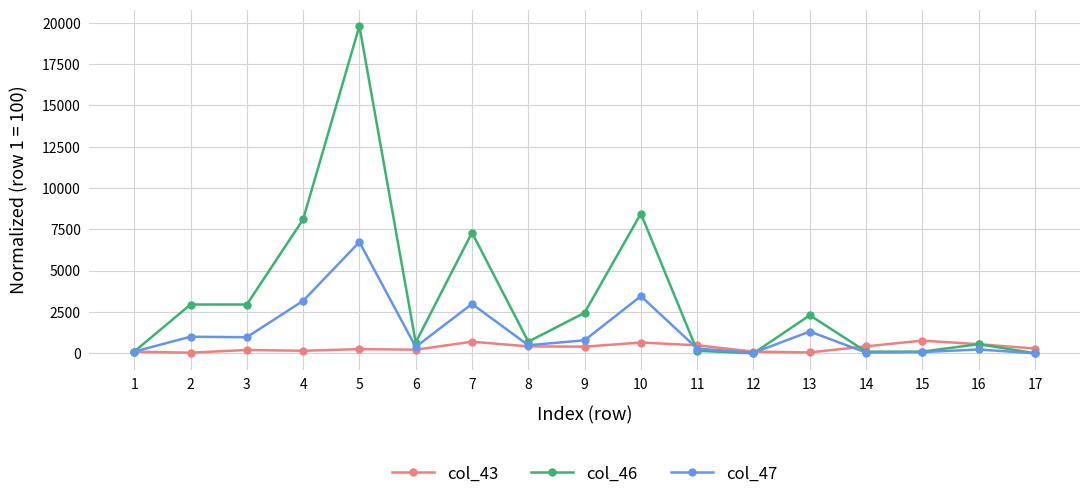

What value does the col_46 series have at 14?

100.0